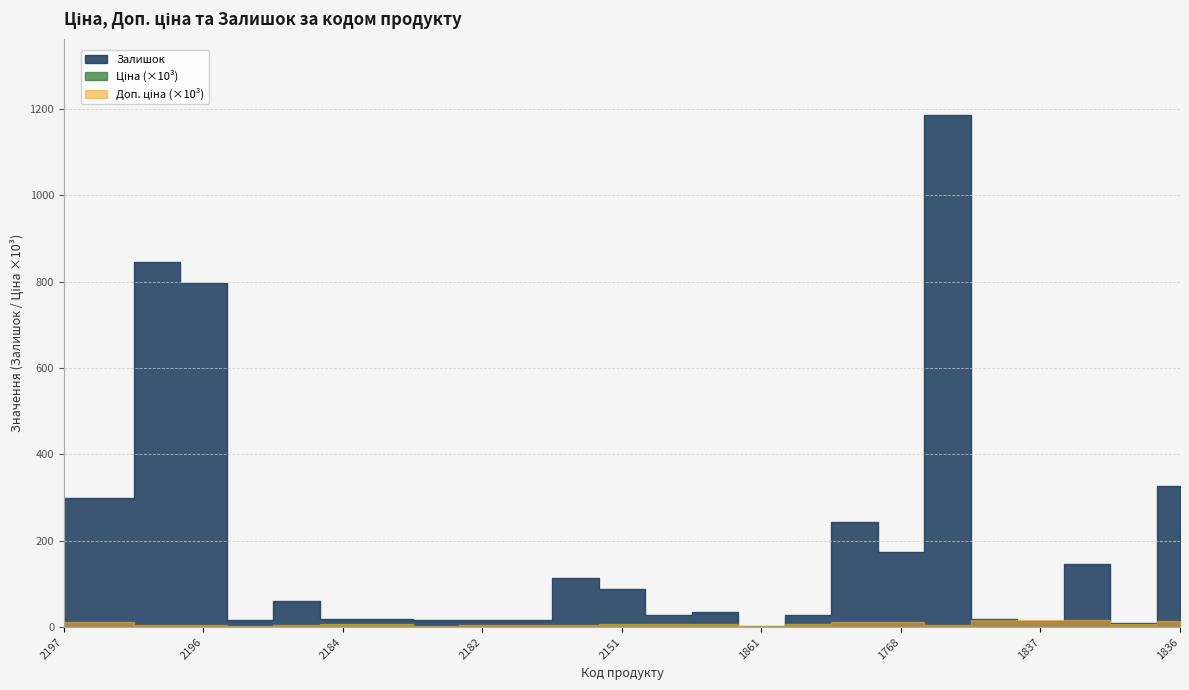

True or false: Доп. ціна and Залишок intersect in this chart.

False